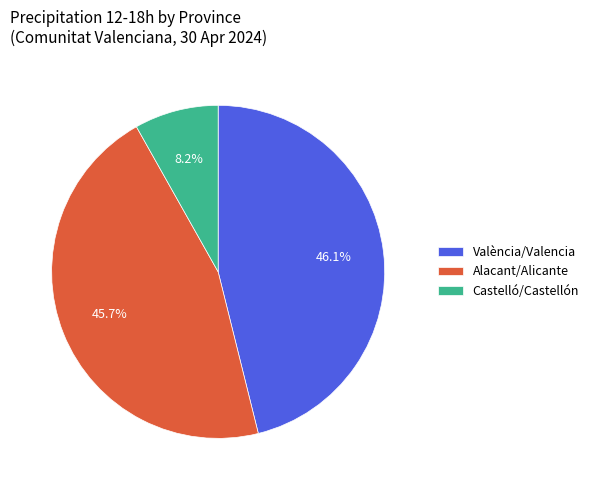

Do València/Valencia and Castelló/Castellón together represent more than half of the pie?

Yes